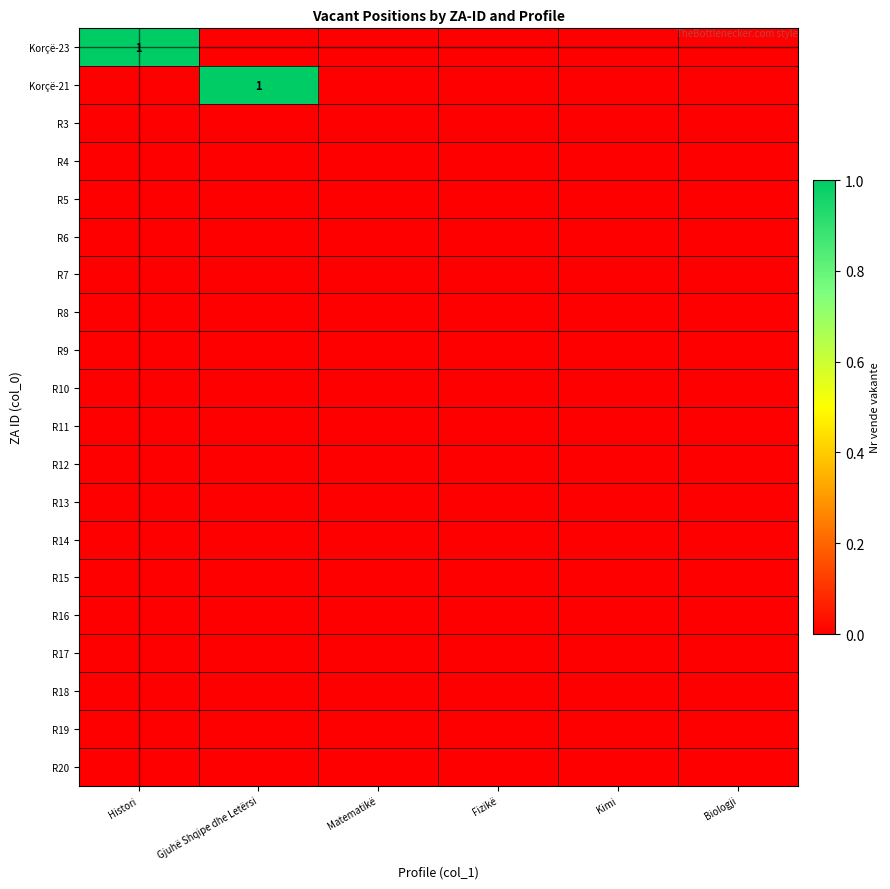

The R4 series shows 0 at Gjuhë Shqipe dhe Letërsi. True or false?

True